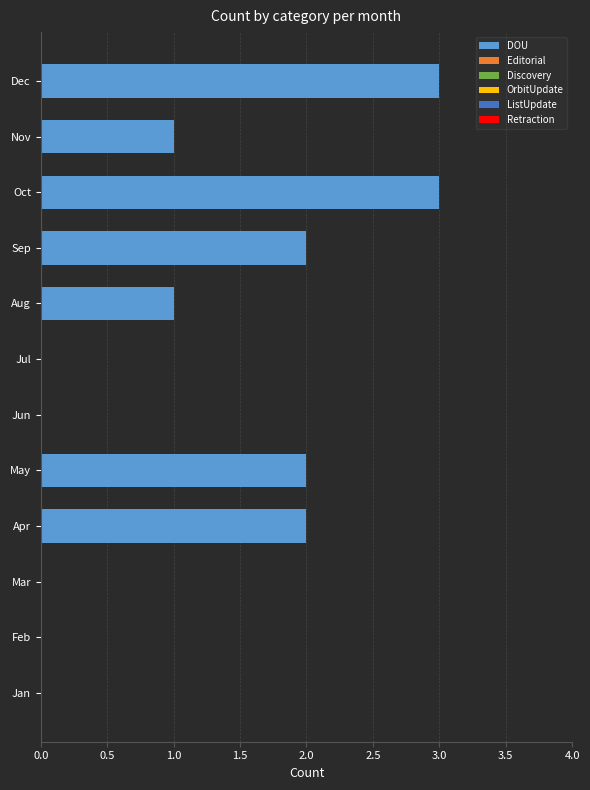

What is the greatest value displayed?

3